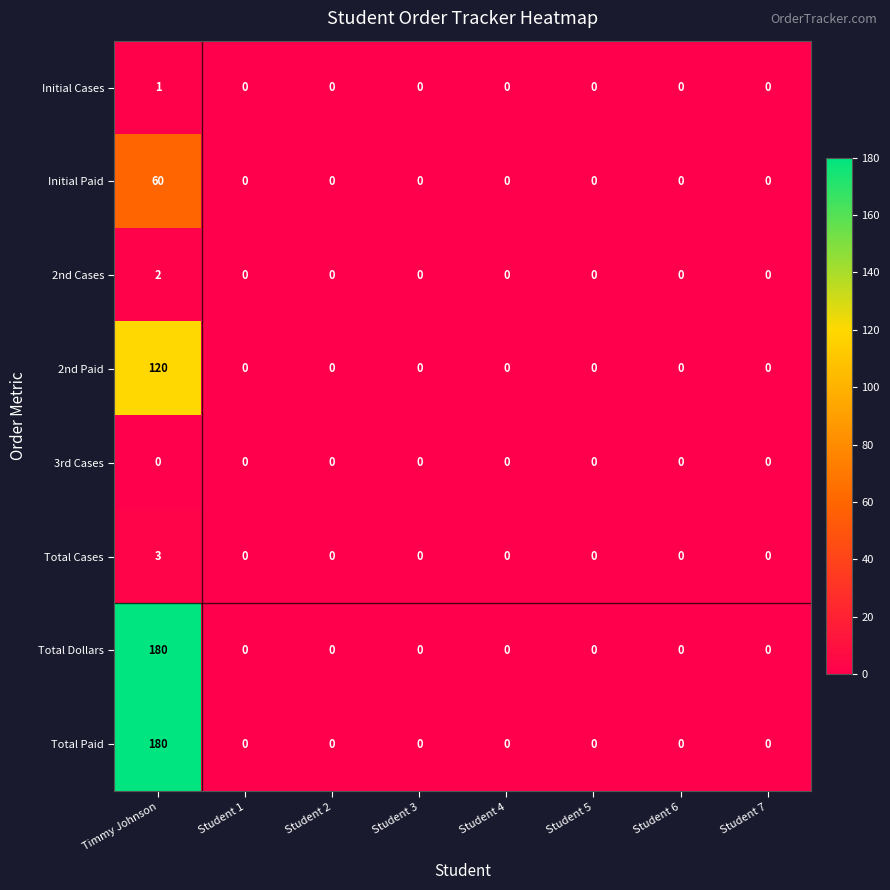

What is the difference between the maximum and minimum values in the Total Cases series?

3